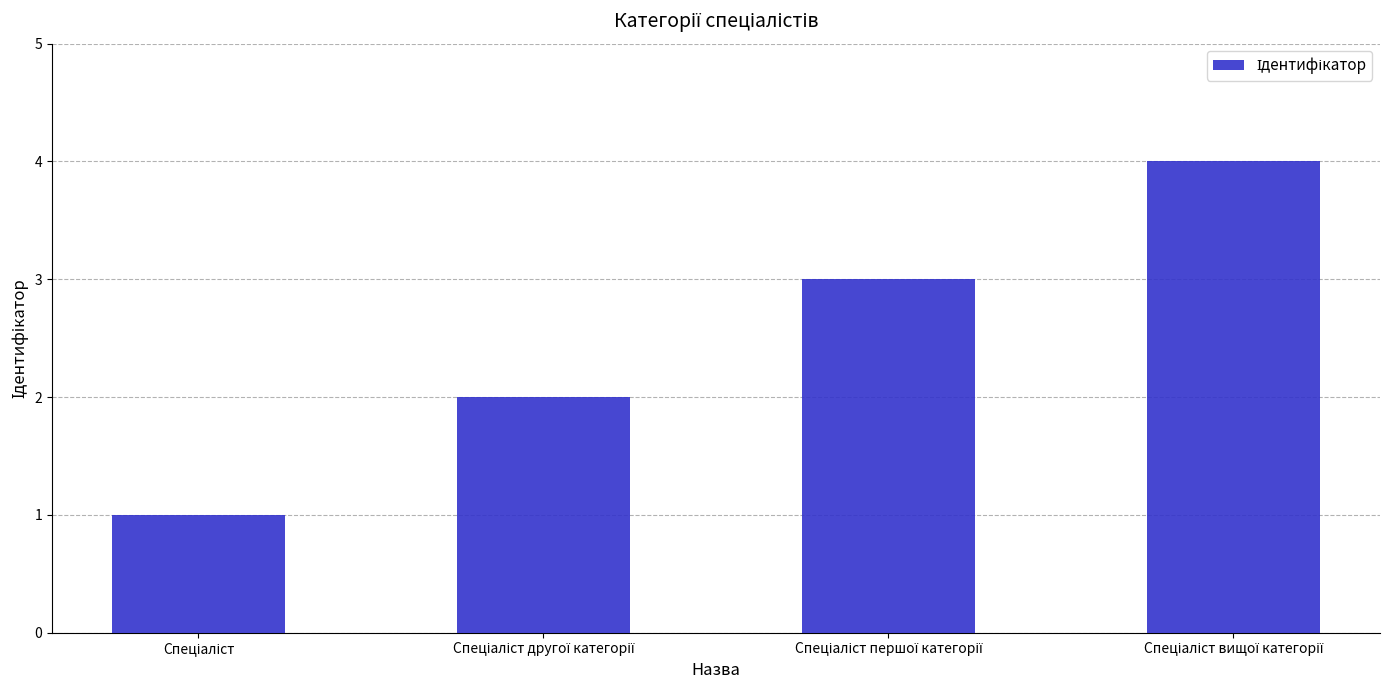

How many bars are there in total?

4